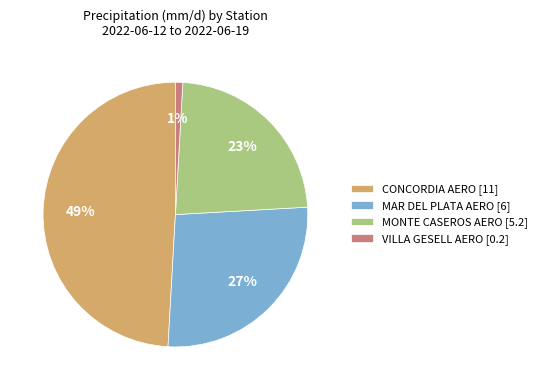

Which has a higher value, MAR DEL PLATA AERO [6] or CONCORDIA AERO [11]?

CONCORDIA AERO [11]